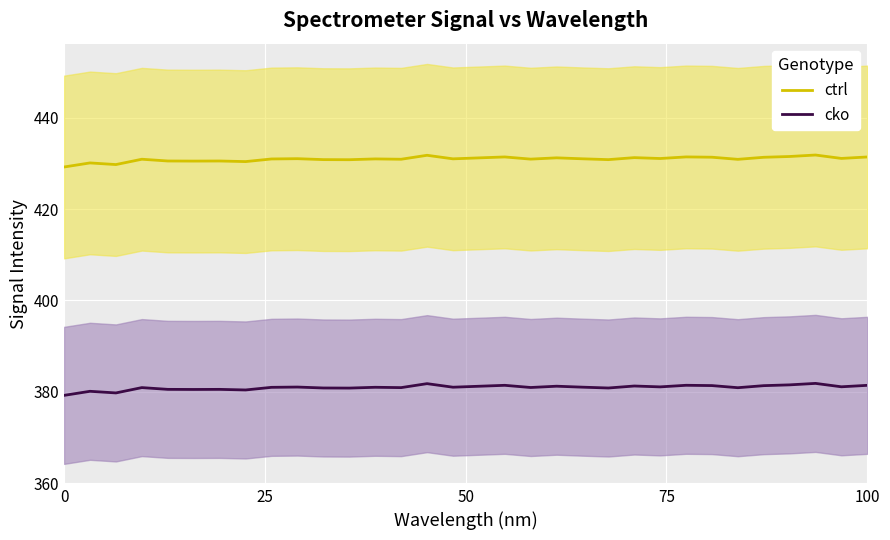

What is the highest value of the cko series?

381.8